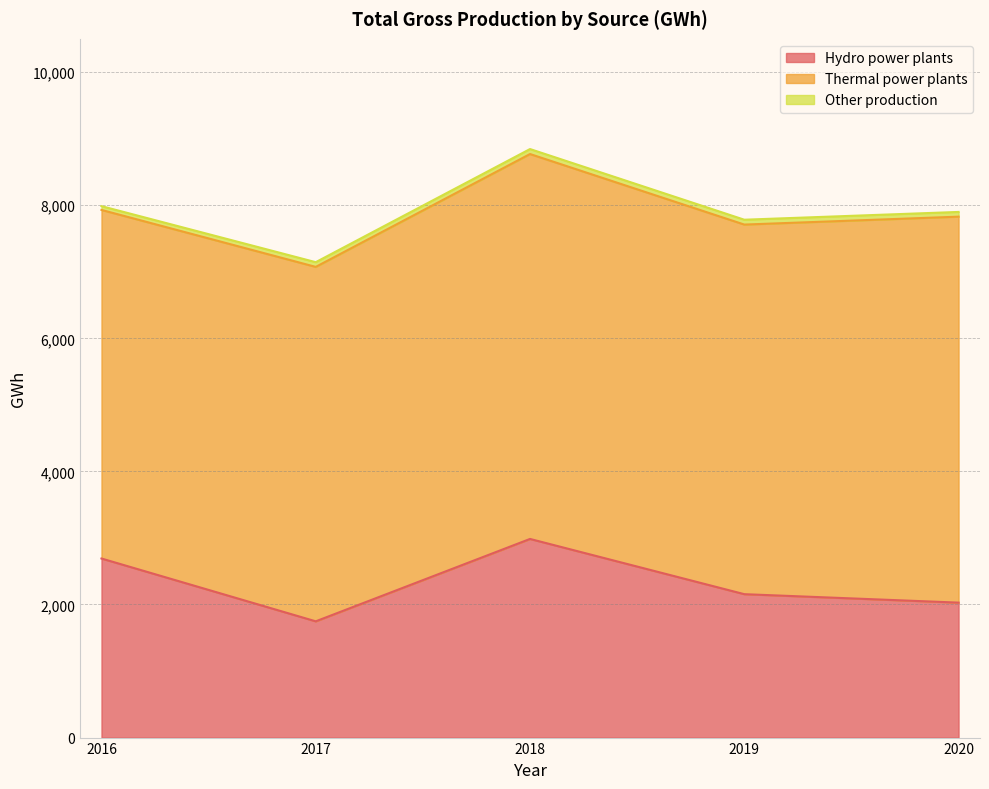

List the labels in order of Hydro power plants value, smallest first.

2017, 2020, 2019, 2016, 2018